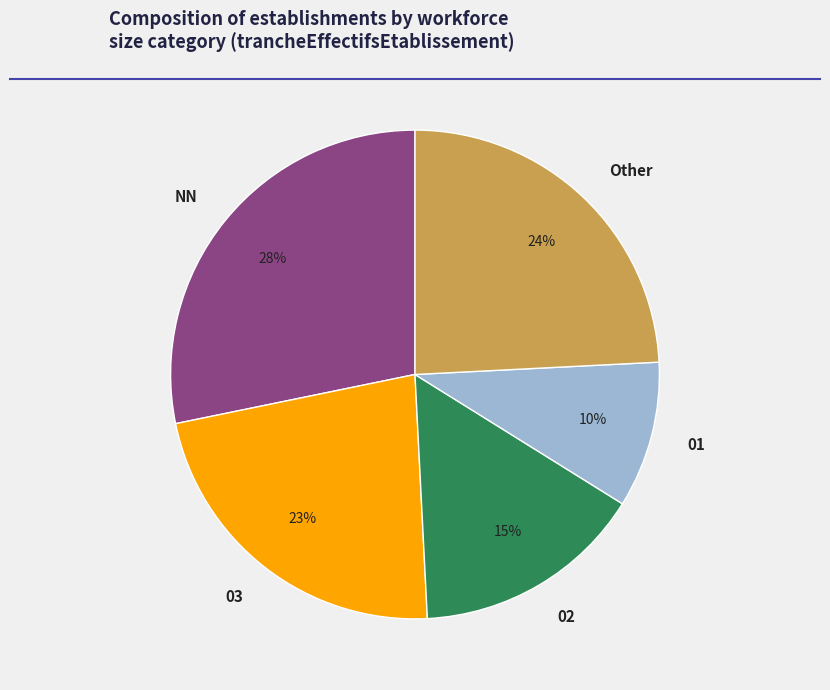

How many slices are in this pie chart?

5